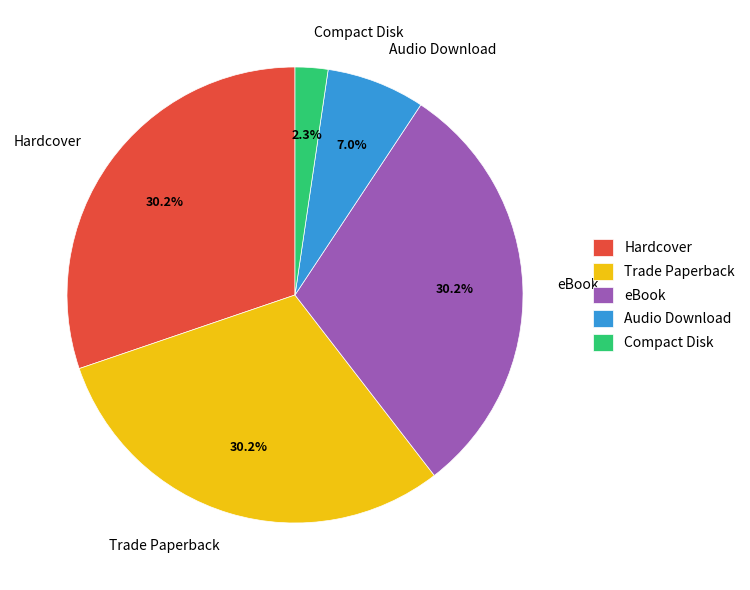

Does Audio Download account for over 50% of the chart?

No